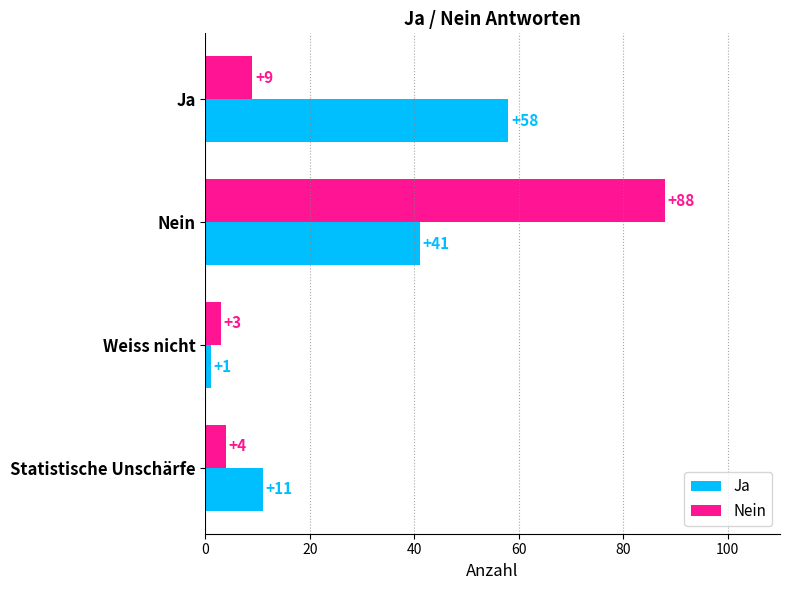

Between Ja and Nein, which series saw the biggest shift?

Nein